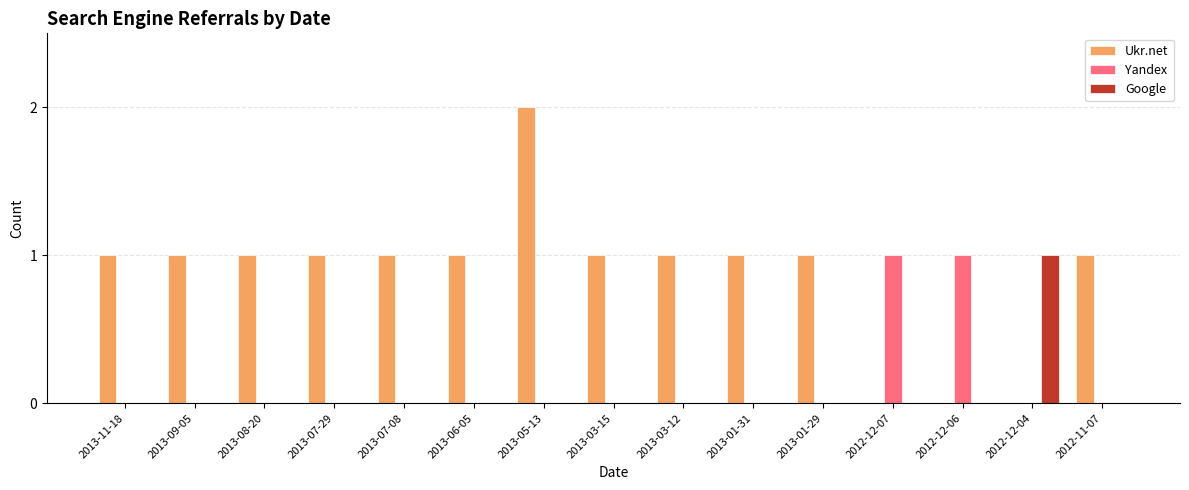

Which series has the largest range (max minus min)?

Ukr.net